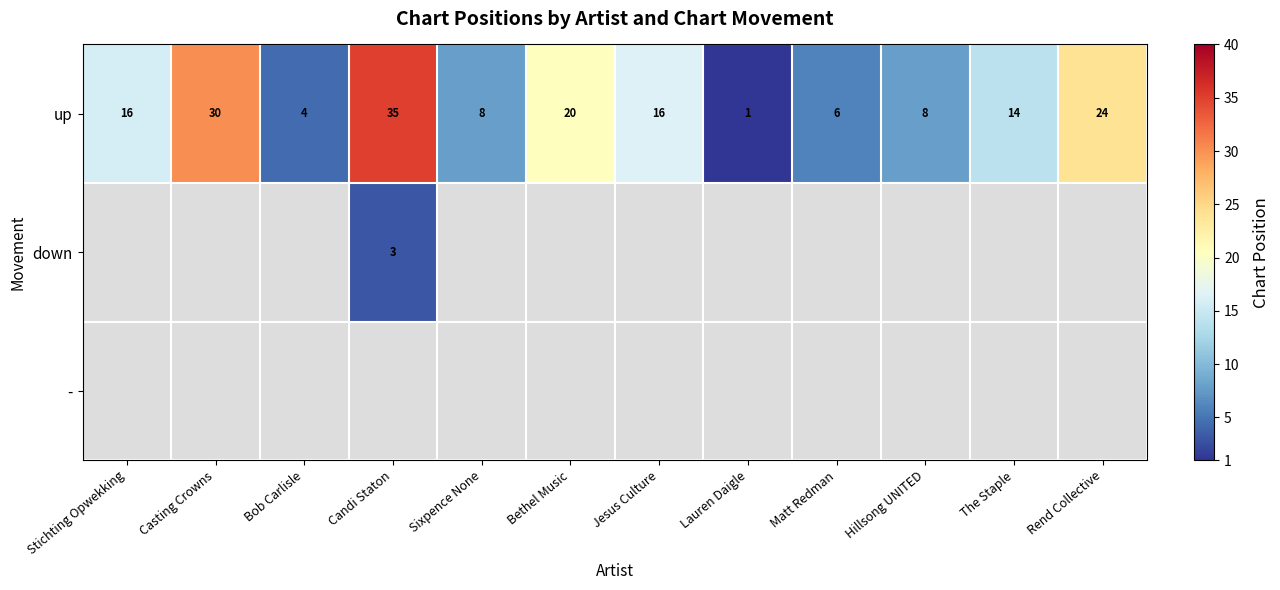

Which category has the lowest value across all series?

Lauren Daigle